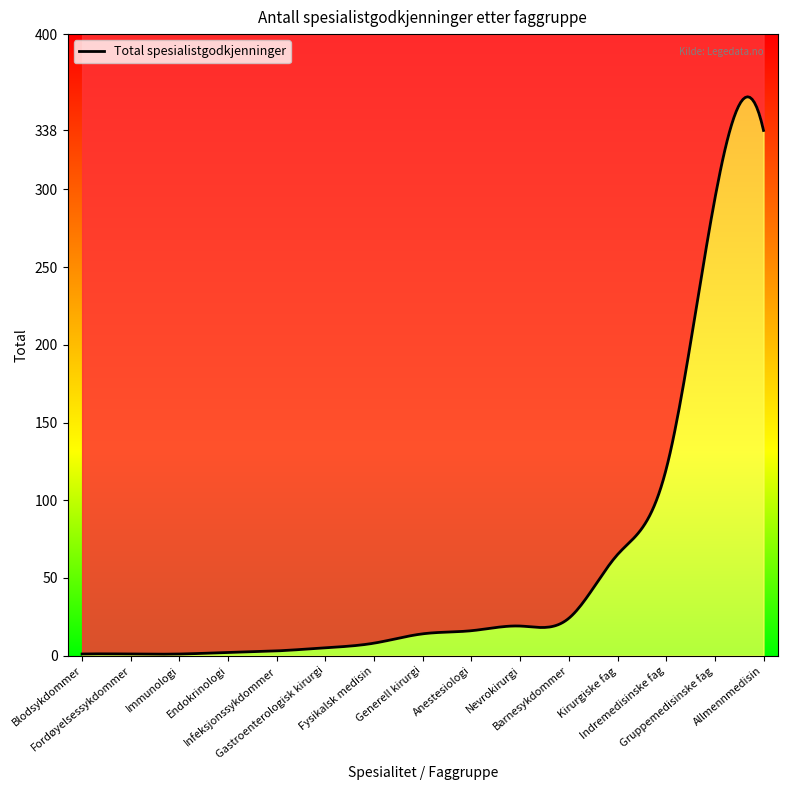

Rank the categories by value from lowest to highest.

Immunologi, Blodsykdommer, Fordøyelsessykdommer, Endokrinologi, Infeksjonssykdommer, Gastroenterologisk kirurgi, Fysikalsk medisin, Generell kirurgi, Anestesiologi, Nevrokirurgi, Barnesykdommer, Kirurgiske fag, Indremedisinske fag, Gruppemedisinske fag, Allmennmedisin